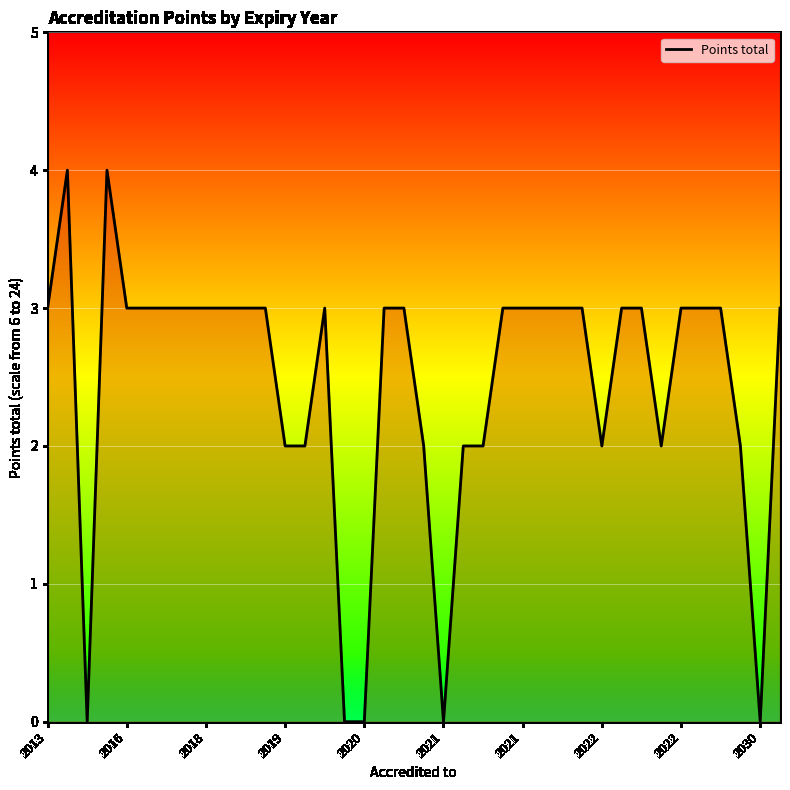

How many interior local valleys (lower than both neighbors) does the data have?

5